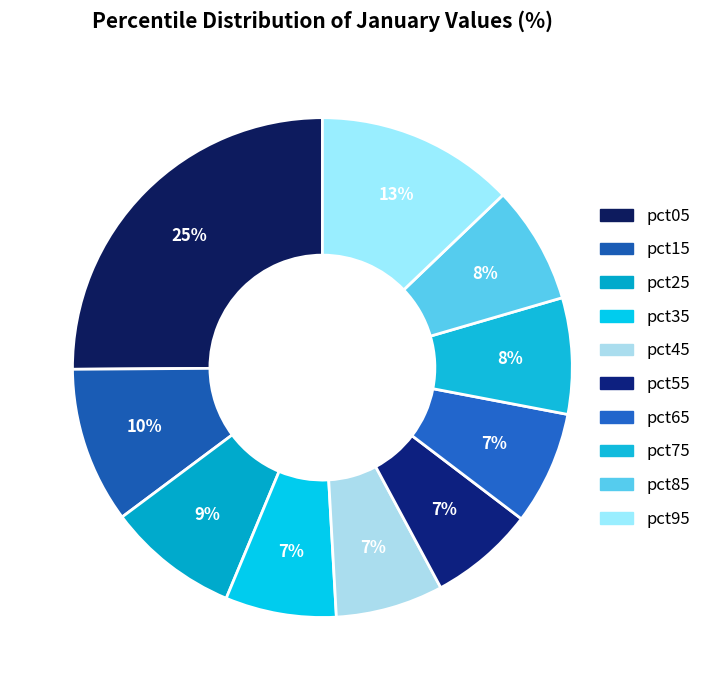

To the nearest percent, what is the difference between the largest and smallest slice percentages?

18%